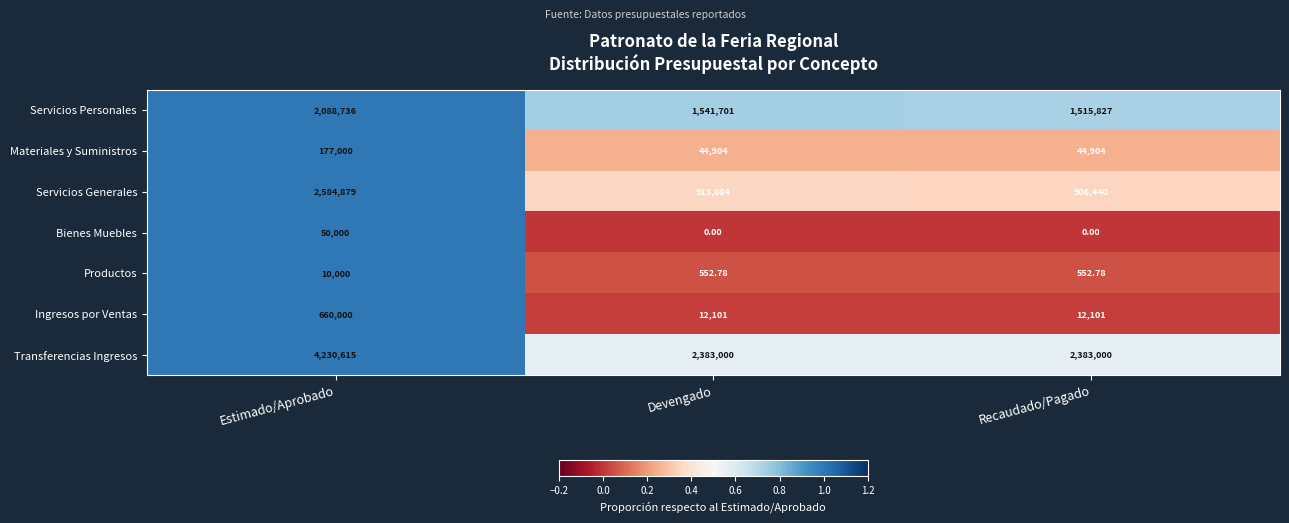

Which series has the largest range (max minus min)?

Transferencias Ingresos